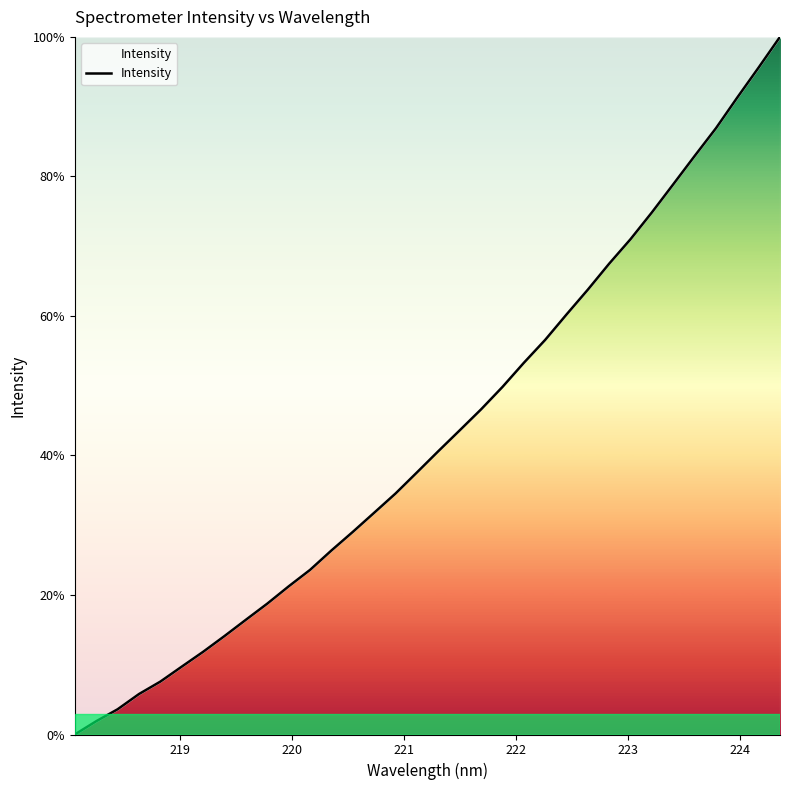

What is the difference between the maximum and minimum values?

100.0